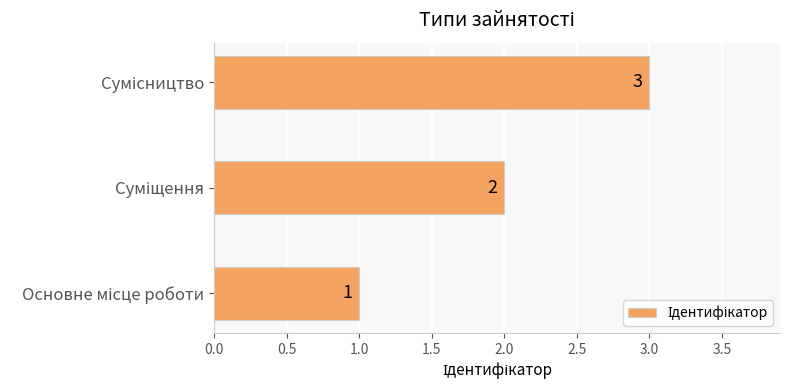

How many data points does each series have?

3